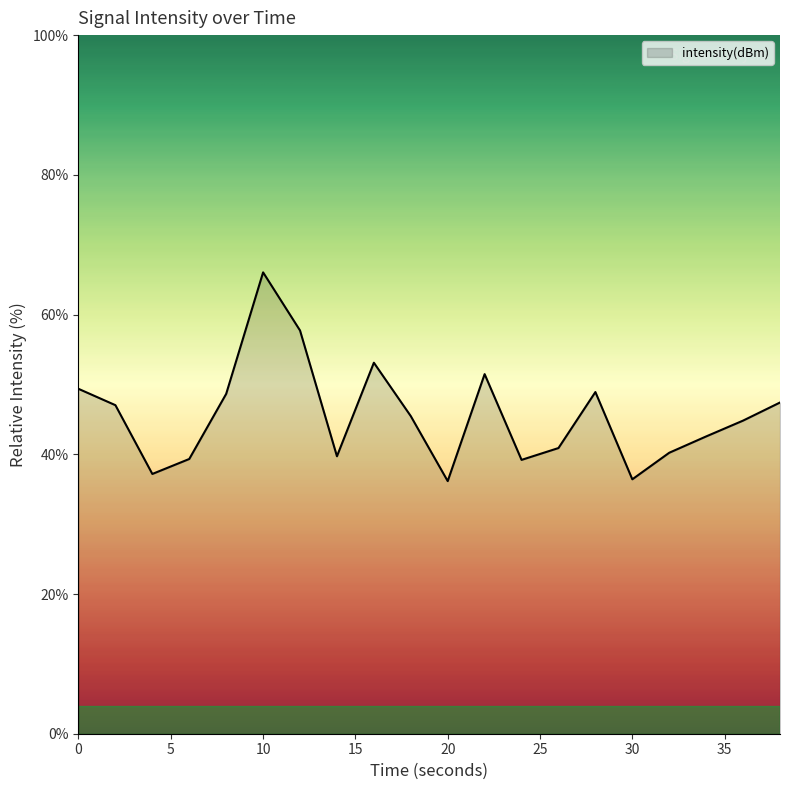

What is the greatest value displayed?

66.0